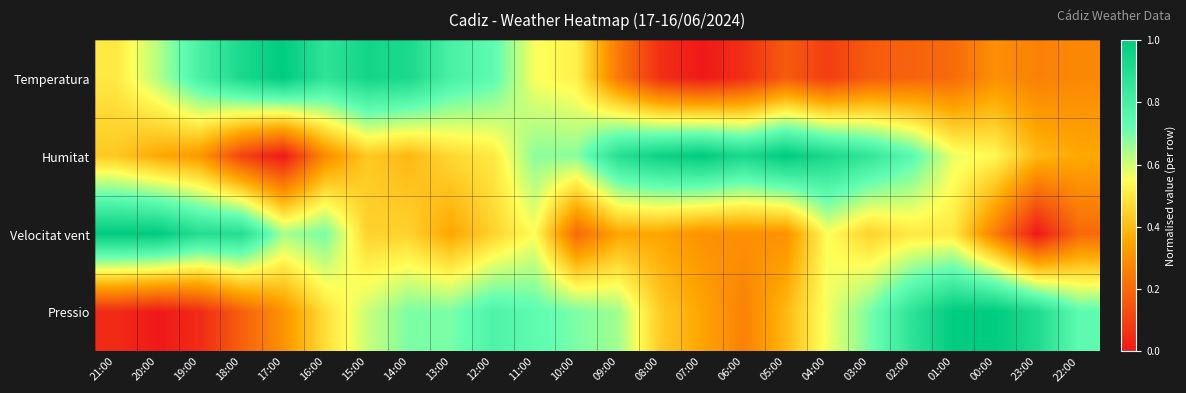

How many distinct data groups are displayed?

4